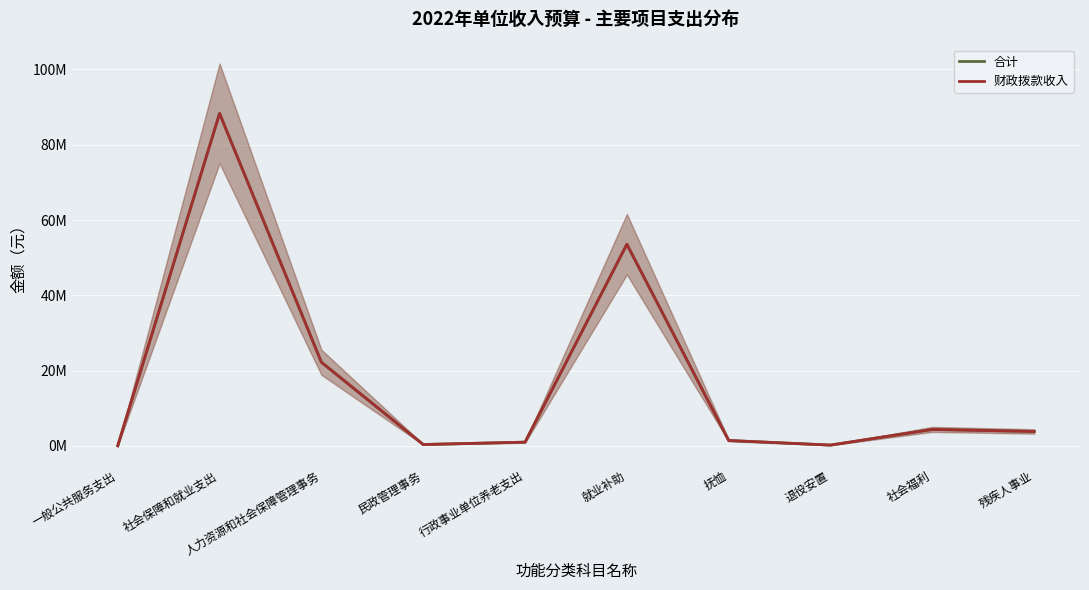

The value of 合计 at 退役安置 is 115386.7. True or false?

False